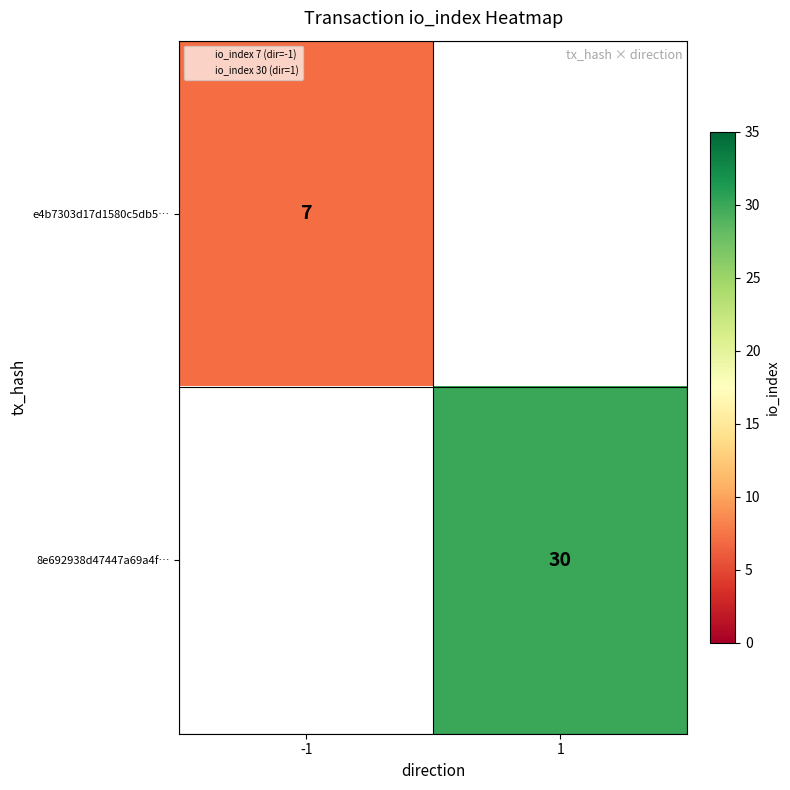

At which category does the chart reach its minimum across all series?

-1